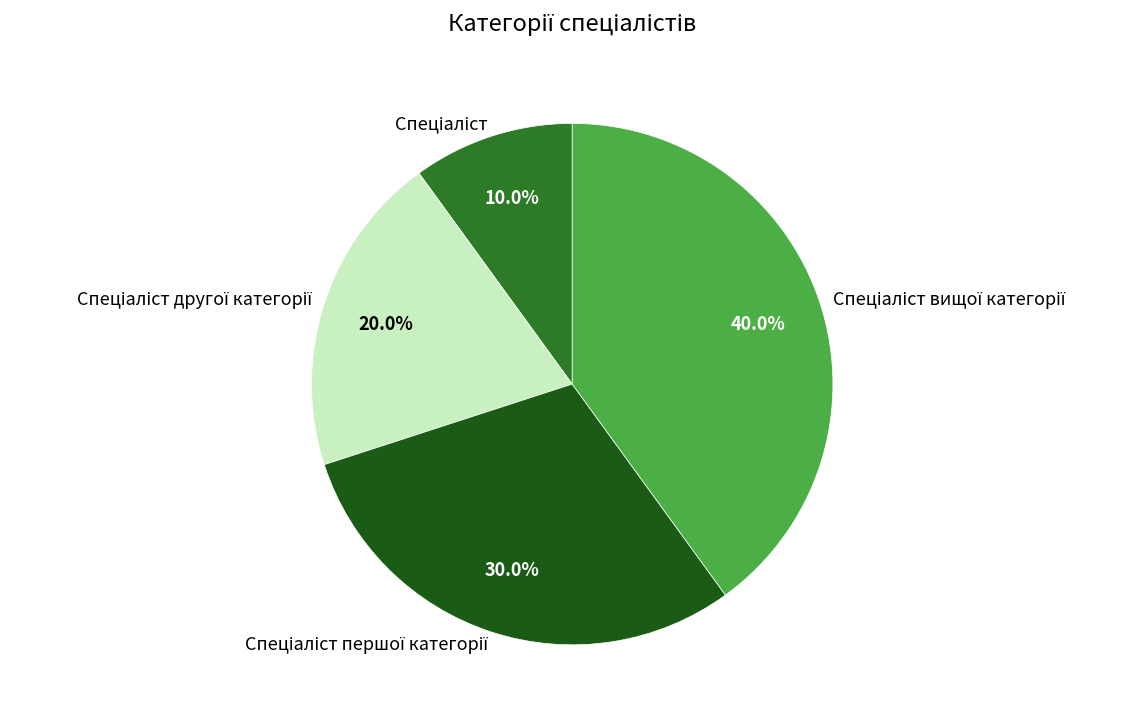

Is there a majority slice in this chart?

No